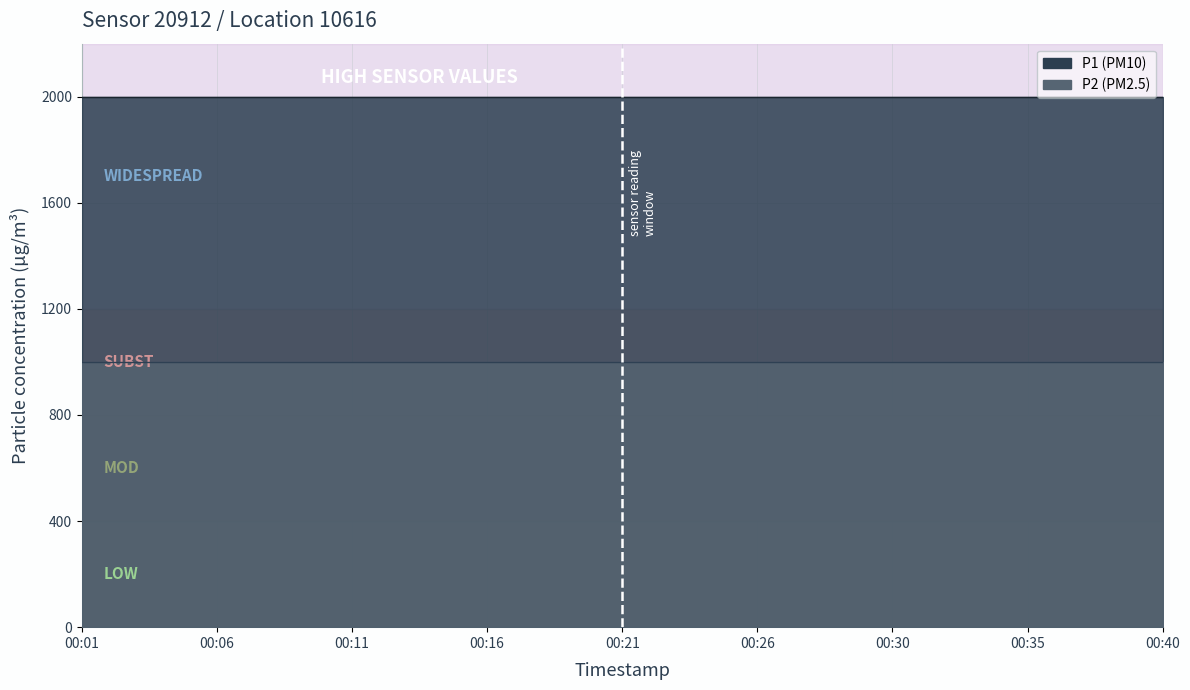

Which has a higher value, 00:35 or 00:04?

00:35